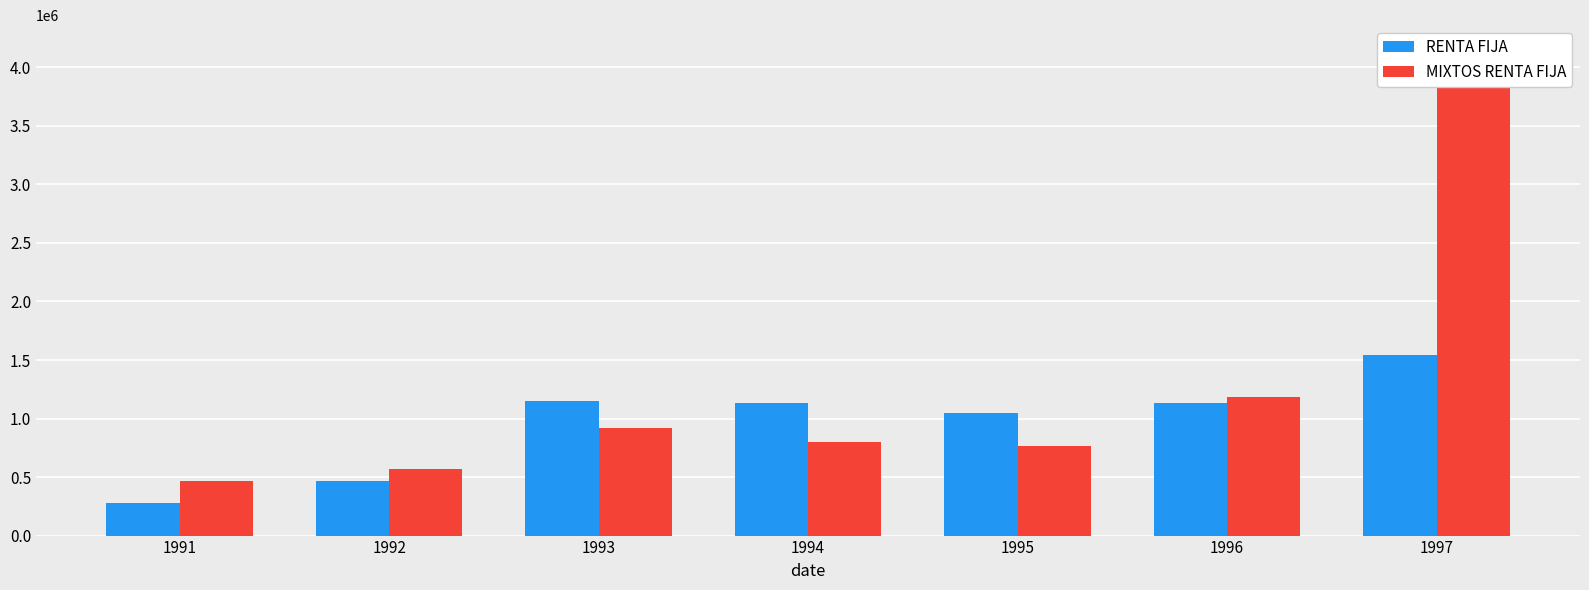

What is the sum of all MIXTOS RENTA FIJA values?

8858652